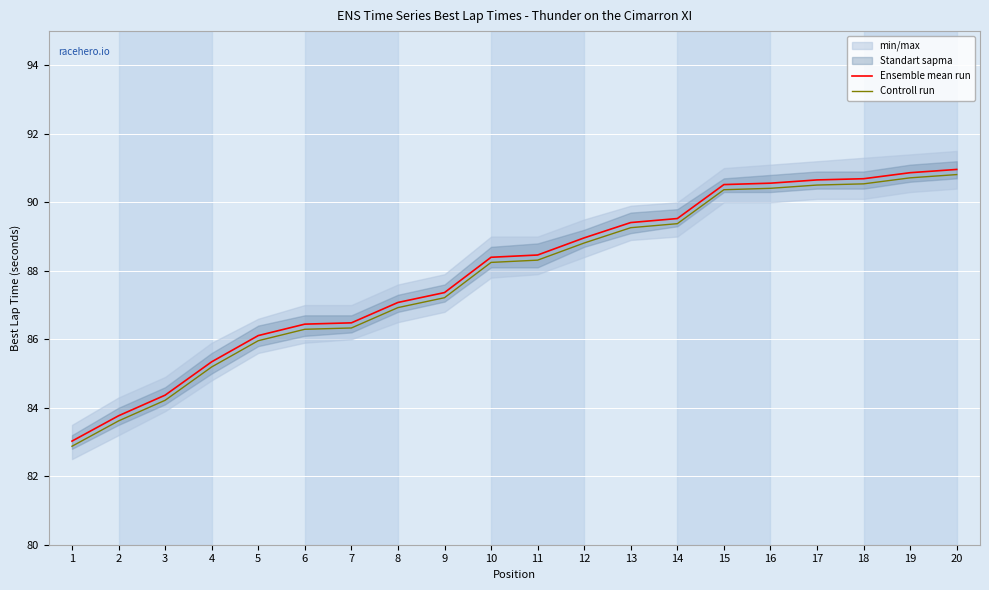

What is the total value across all series at 1?

165.9